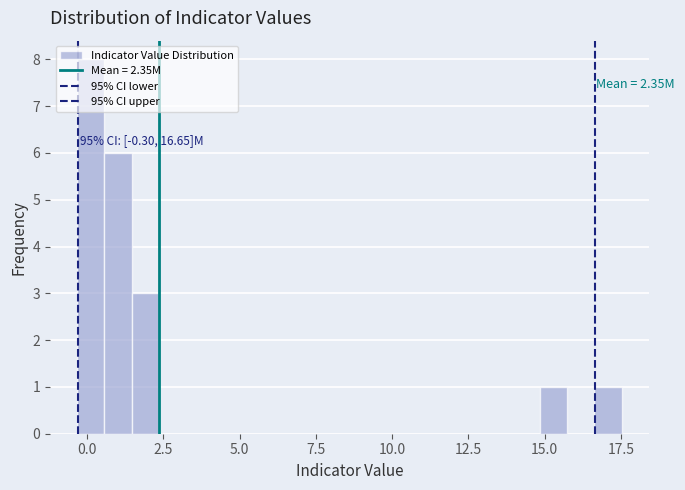

Around what value on the x-axis is the tallest bar? Give the approximate position of its centre, as read against the axis.

0.0